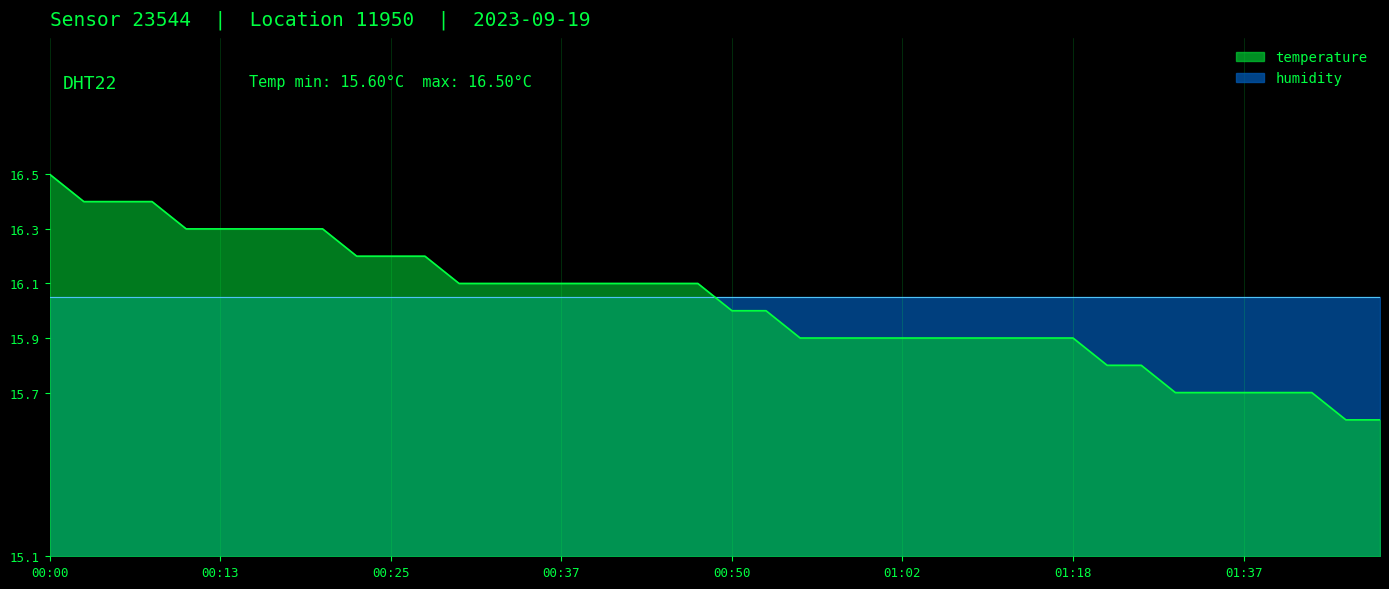

True or false: there are more than 0 points higher than both neighbors.

False